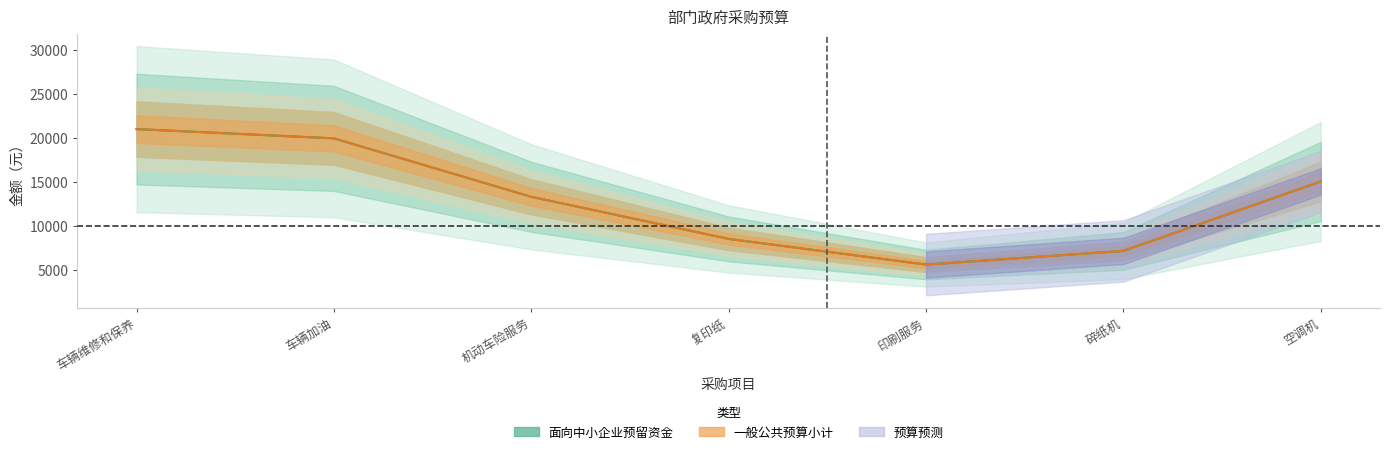

Count the number of categories in the chart.

7